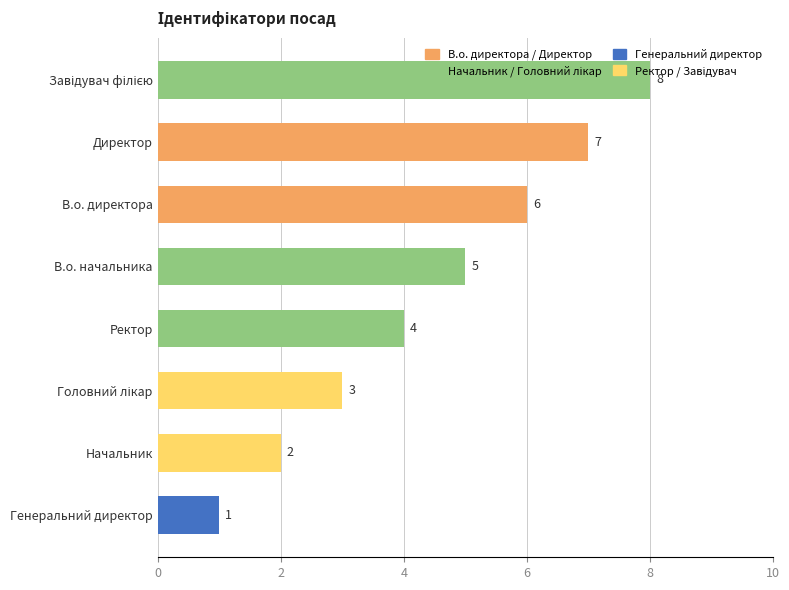

What position from the bottom is В.о. директора?

6